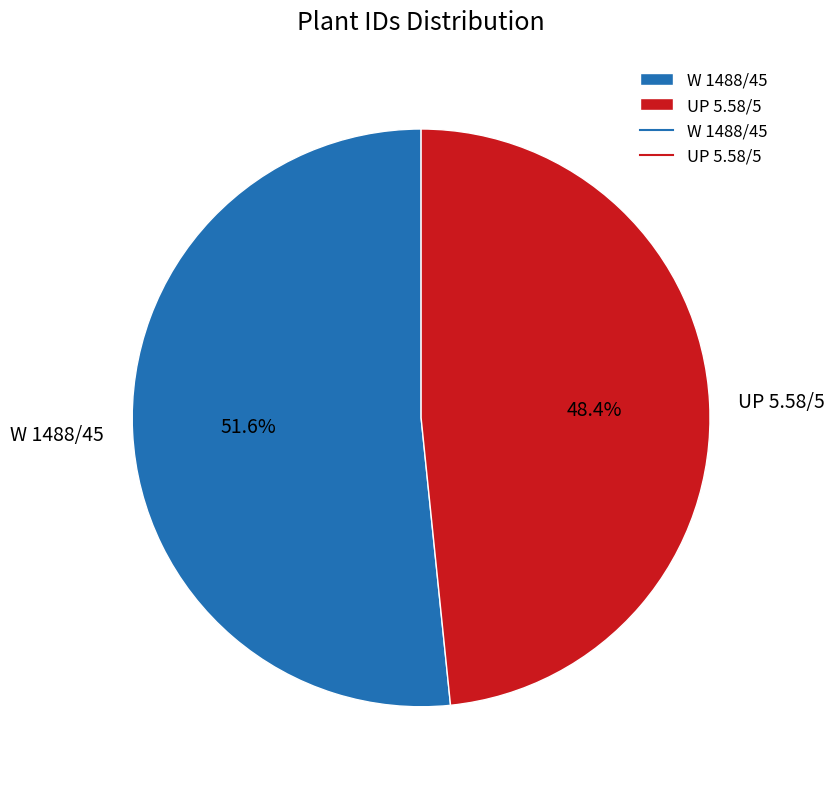

What portion of the pie excludes UP 5.58/5?

51.6%